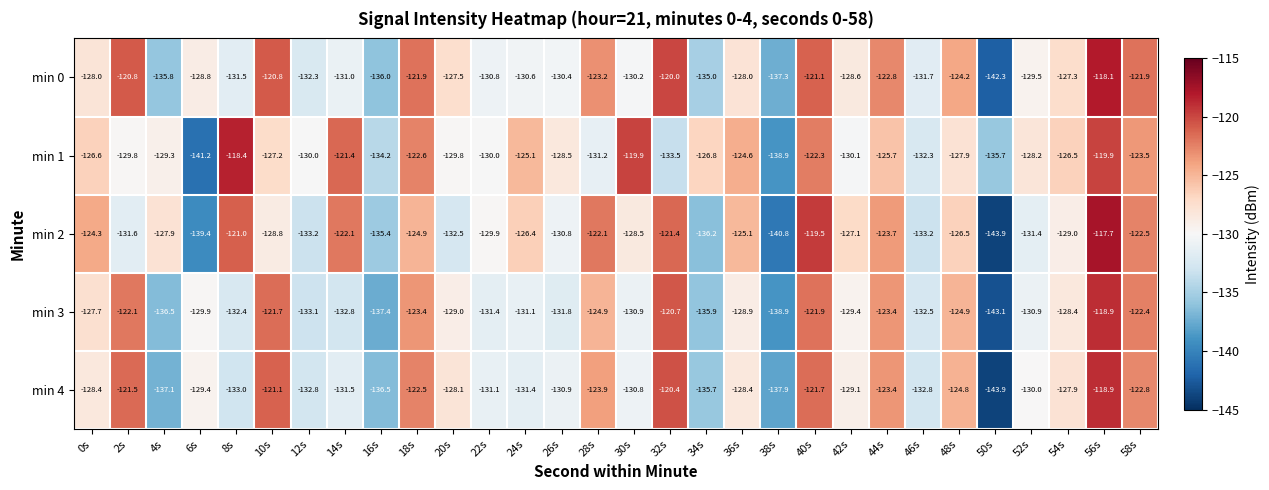

List the series in order of their overall mean, lowest first.

min 3, min 4, min 2, min 0, min 1